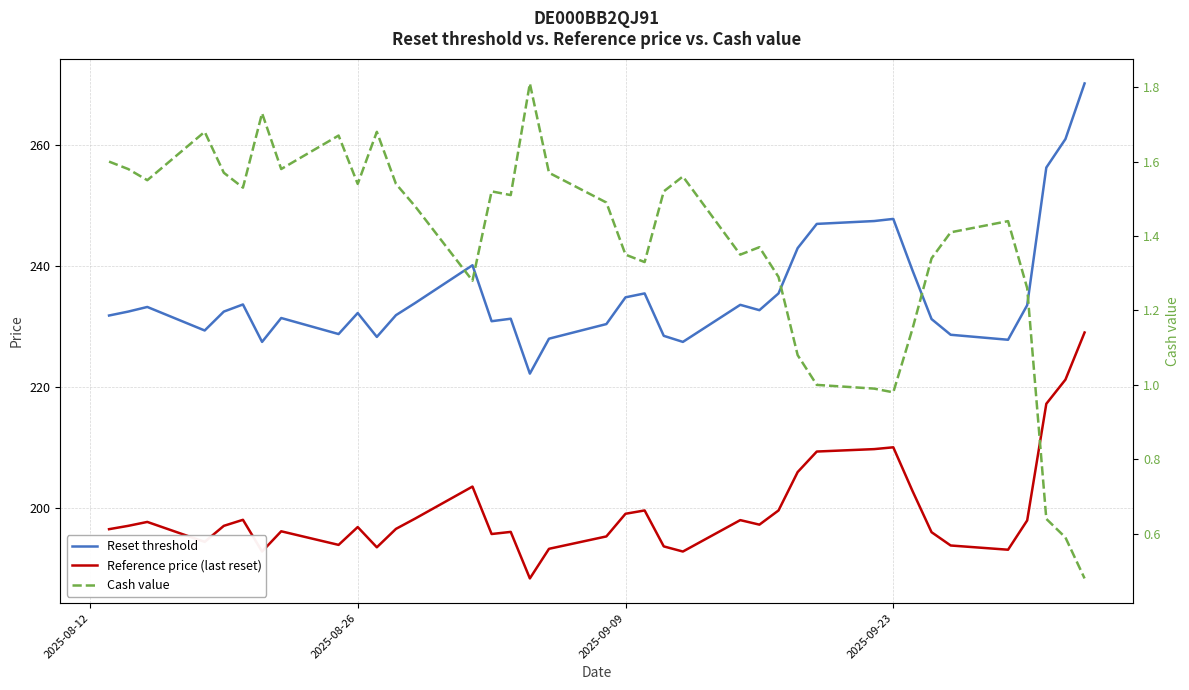

At 2025-09-09, list the series in order from largest to smallest.

Reset threshold, Reference price (last reset), Cash value